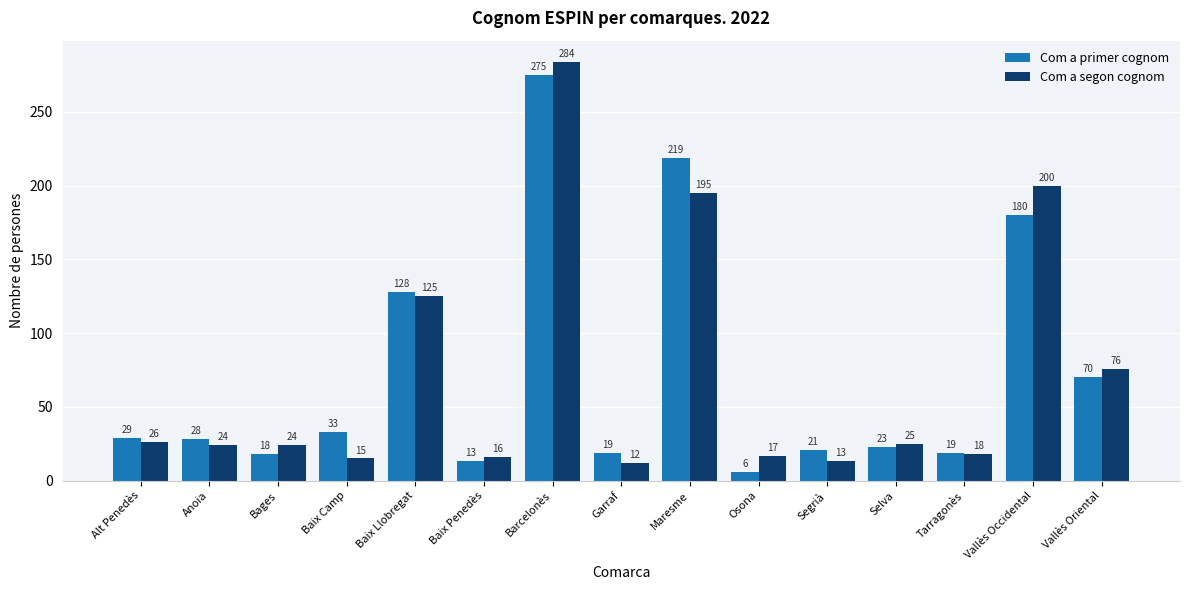

Count the number of data series in this chart.

2